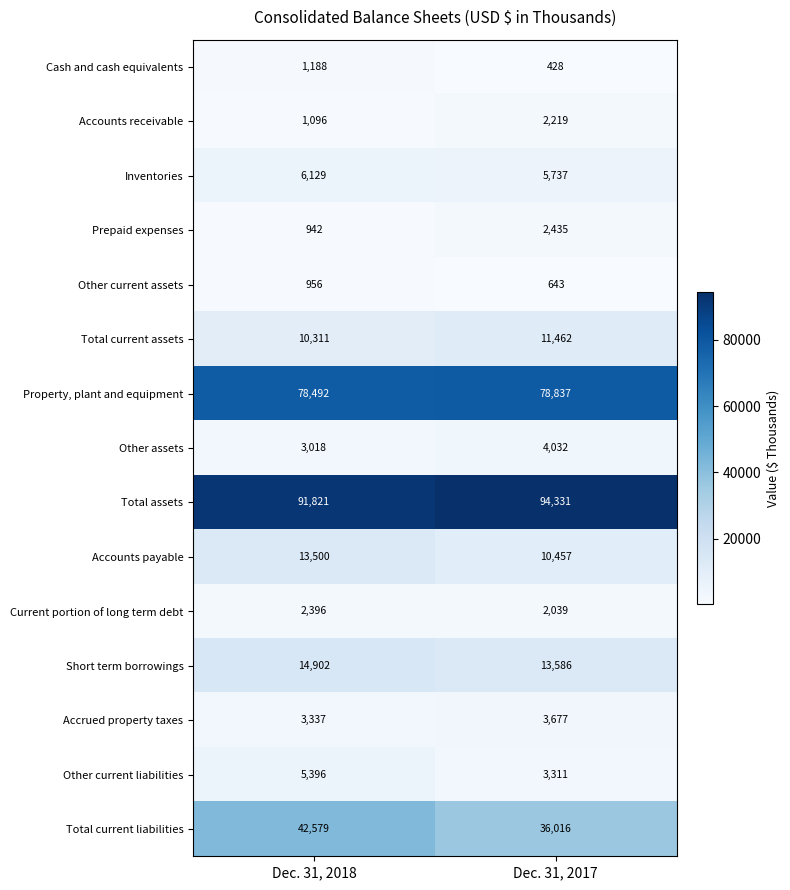

Reading right to left, list all the values displayed in this chart.

Cash and cash equivalents: Dec. 31, 2017=428	Dec. 31, 2018=1188
Accounts receivable: Dec. 31, 2017=2219	Dec. 31, 2018=1096
Inventories: Dec. 31, 2017=5737	Dec. 31, 2018=6129
Prepaid expenses: Dec. 31, 2017=2435	Dec. 31, 2018=942
Other current assets: Dec. 31, 2017=643	Dec. 31, 2018=956
Total current assets: Dec. 31, 2017=11462	Dec. 31, 2018=10311
Property, plant and equipment: Dec. 31, 2017=78837	Dec. 31, 2018=78492
Other assets: Dec. 31, 2017=4032	Dec. 31, 2018=3018
Total assets: Dec. 31, 2017=94331	Dec. 31, 2018=91821
Accounts payable: Dec. 31, 2017=10457	Dec. 31, 2018=13500
Current portion of long term debt: Dec. 31, 2017=2039	Dec. 31, 2018=2396
Short term borrowings: Dec. 31, 2017=13586	Dec. 31, 2018=14902
Accrued property taxes: Dec. 31, 2017=3677	Dec. 31, 2018=3337
Other current liabilities: Dec. 31, 2017=3311	Dec. 31, 2018=5396
Total current liabilities: Dec. 31, 2017=36016	Dec. 31, 2018=42579